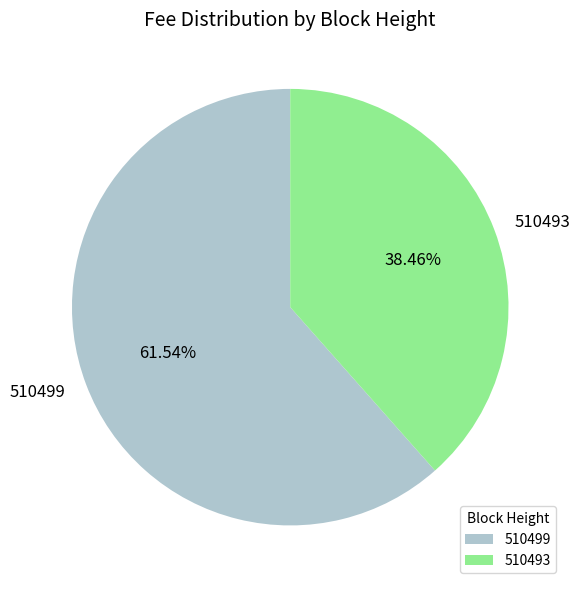

What is the largest slice in the pie chart?

510499